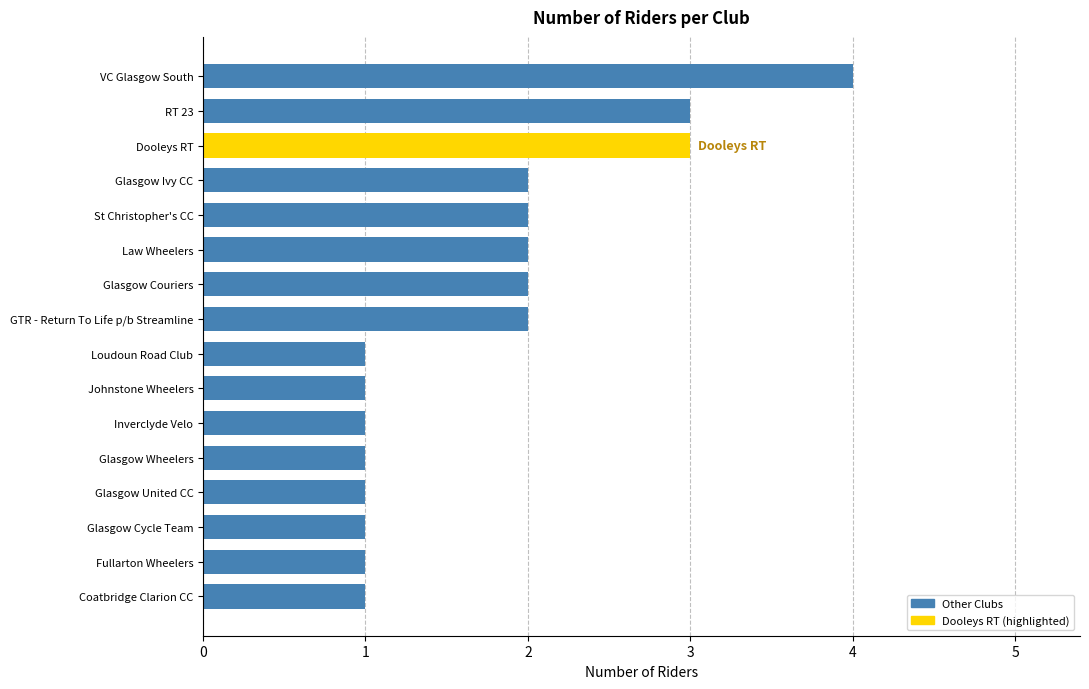

The value at Glasgow Wheelers is 0. True or false?

False